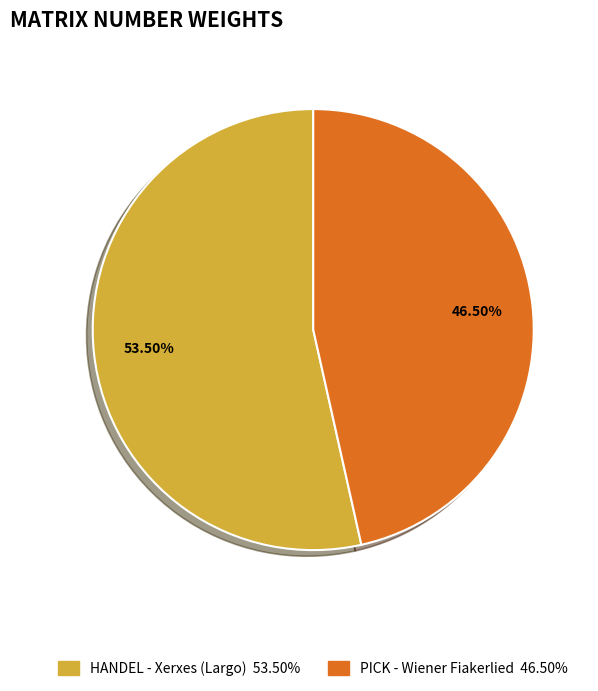

To the nearest percent, what is the difference between the PICK - Wiener Fiakerlied and HANDEL - Xerxes (Largo) slice percentages?

7%